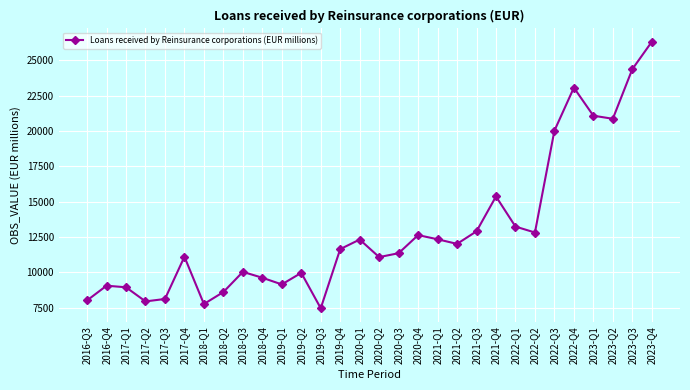

What is the approximate value at 2017-Q2?

7949.4